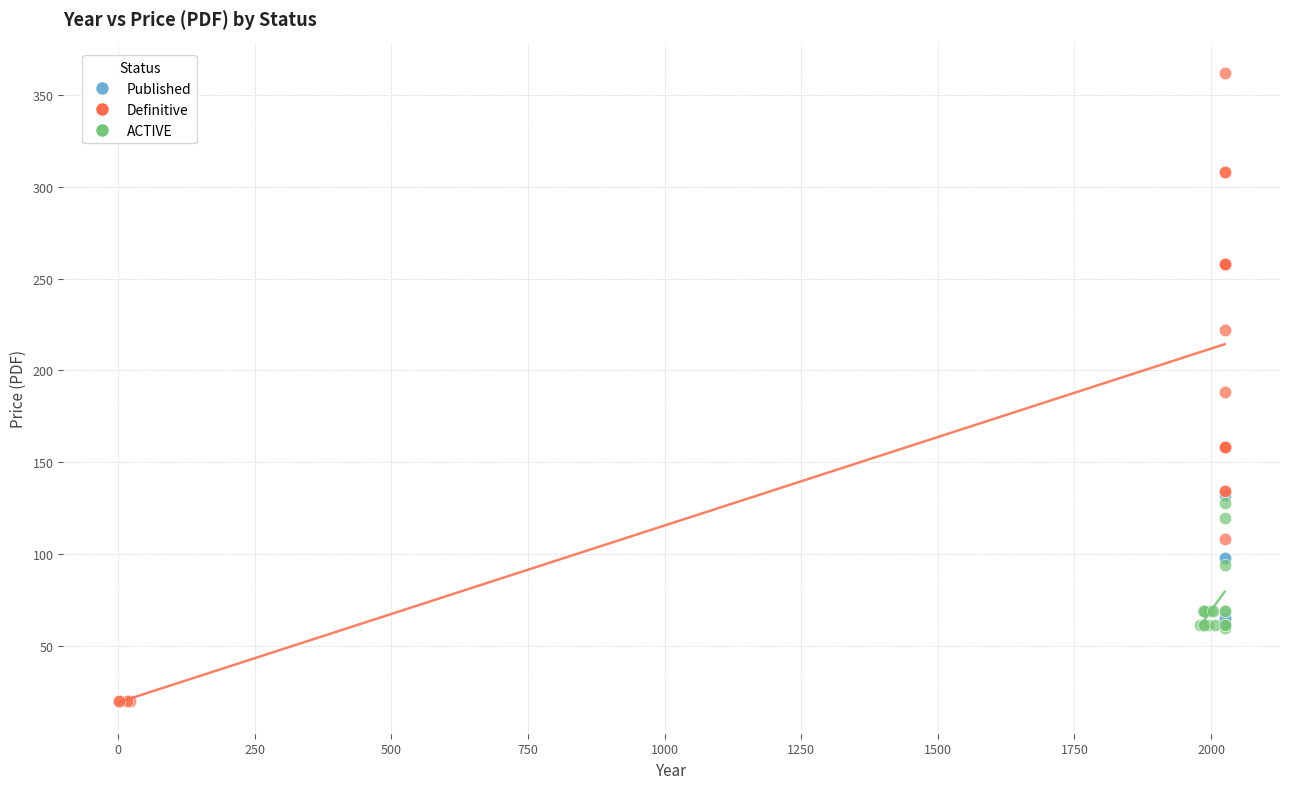

Which series has the largest Y range (max minus min)?

Definitive